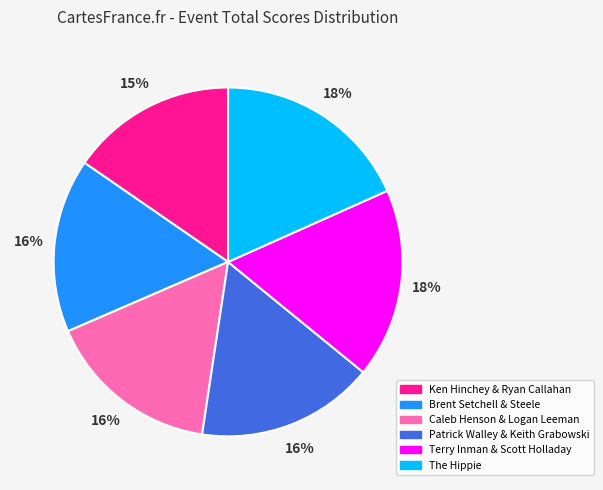

Count the number of slices in the pie.

6